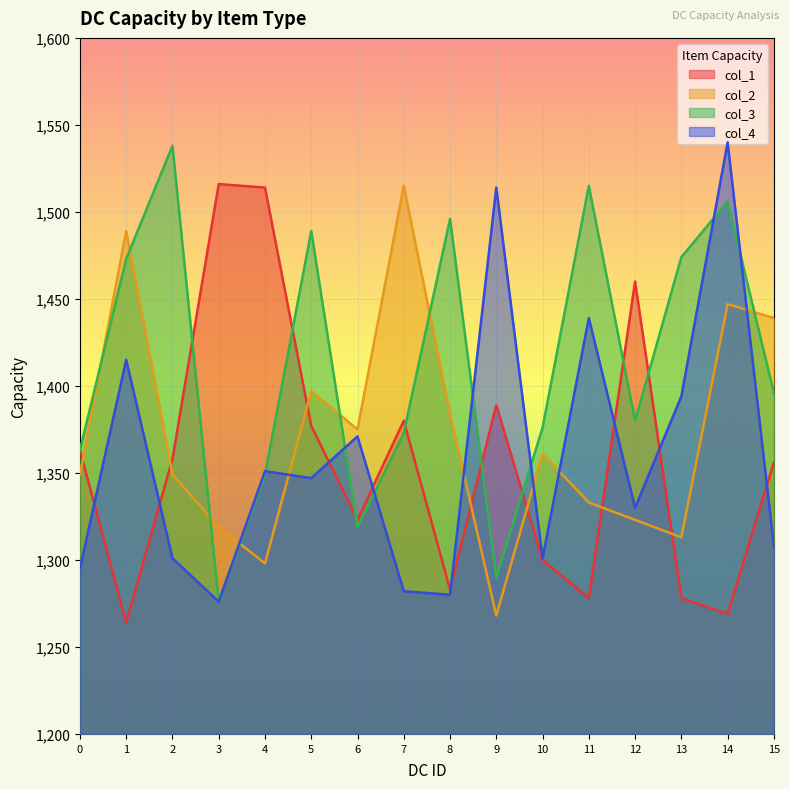

Which series has the largest total across all categories?

col_3